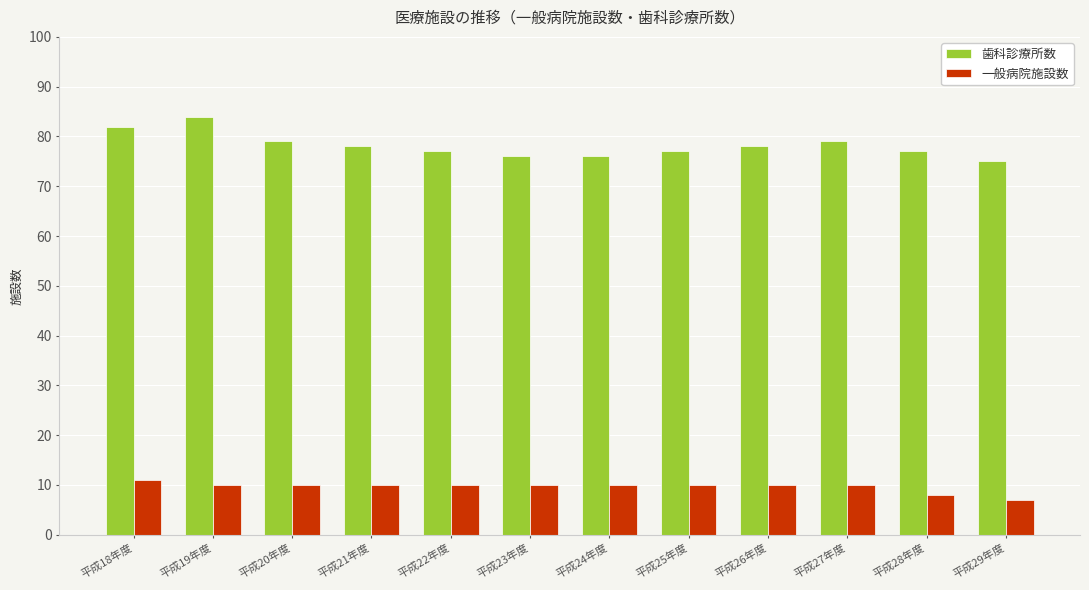

How many bars are there in total?

24